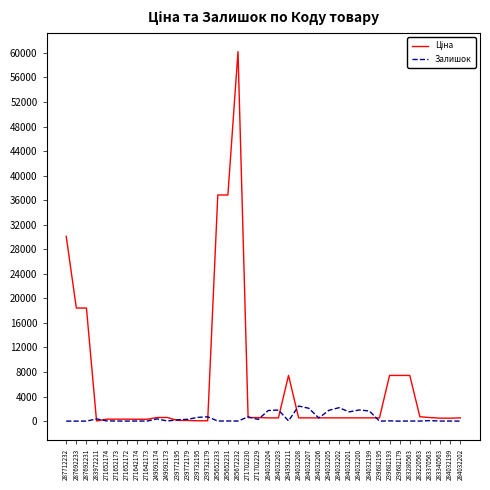

Reading left to right, what are all the values shown in this chart?

Ціна: 287712232=30102.8	287692233=18420.9	287692231=18420.9	283972211=32.0	271652174=318.3	271652173=318.3	271652172=318.3	271642174=304.1	271642173=304.1	249092174=591.6	249092173=591.6	239772195=111.8	239772179=111.8	239732195=55.9	239732179=55.9	285652233=36841.8	285652231=36841.8	285672232=60205.6	271702230=578.1	271702229=578.1	284032204=528.2	284032203=528.2	284392211=7444.6	284032208=528.2	284032207=528.2	284032206=528.2	284032205=528.2	284032202=528.2	284032201=528.2	284032200=528.2	284032199=528.2	239682195=528.2	239682193=7444.6	239682179=7444.6	283280563=7444.6	283220563=710.0	283370563=579.8	283340563=485.1	284032199=475.7	284032202=528.2
Залишок: 287712232=0.0	287692233=0.0	287692231=0.0	283972211=360.0	271652174=38.0	271652173=15.0	271652172=5.0	271642174=14.0	271642173=10.0	249092174=365.0	249092173=14.0	239772195=218.0	239772179=290.0	239732195=606.0	239732179=702.0	285652233=14.0	285652231=23.0	285672232=16.0	271702230=694.0	271702229=273.0	284032204=1734.0	284032203=1804.0	284392211=44.0	284032208=2457.0	284032207=2099.0	284032206=518.0	284032205=1764.0	284032202=2189.0	284032201=1508.0	284032200=1816.0	284032199=1653.0	239682195=0.0	239682193=40.0	239682179=0.0	283280563=17.0	283220563=9.0	283370563=86.0	283340563=9.0	284032199=14.0	284032202=0.0